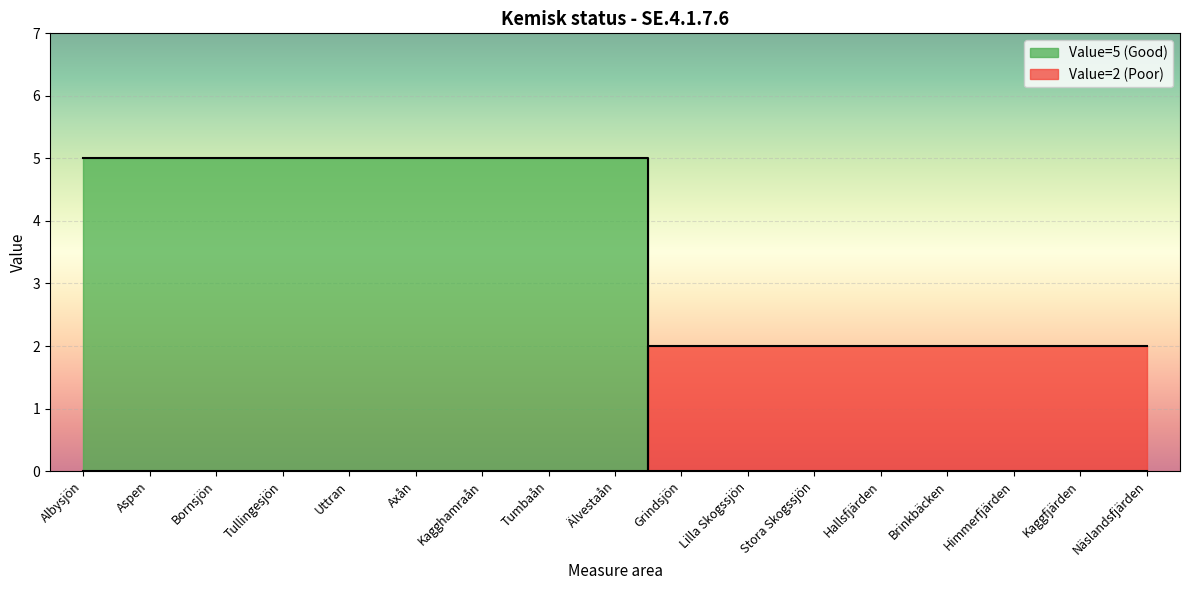

Which series has the largest range (max minus min)?

Value=5 (Good)